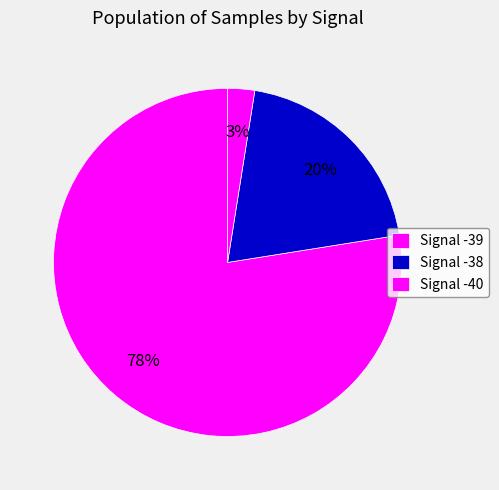

Is there any slice that represents more than half of the pie?

Yes